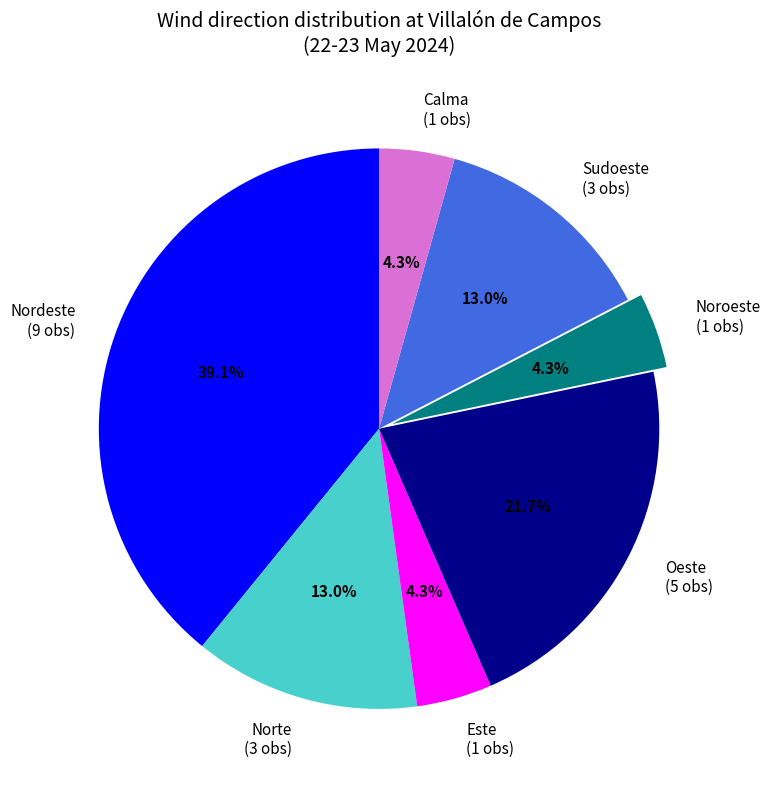

Which category has the biggest portion of the pie?

Nordeste (9 obs)